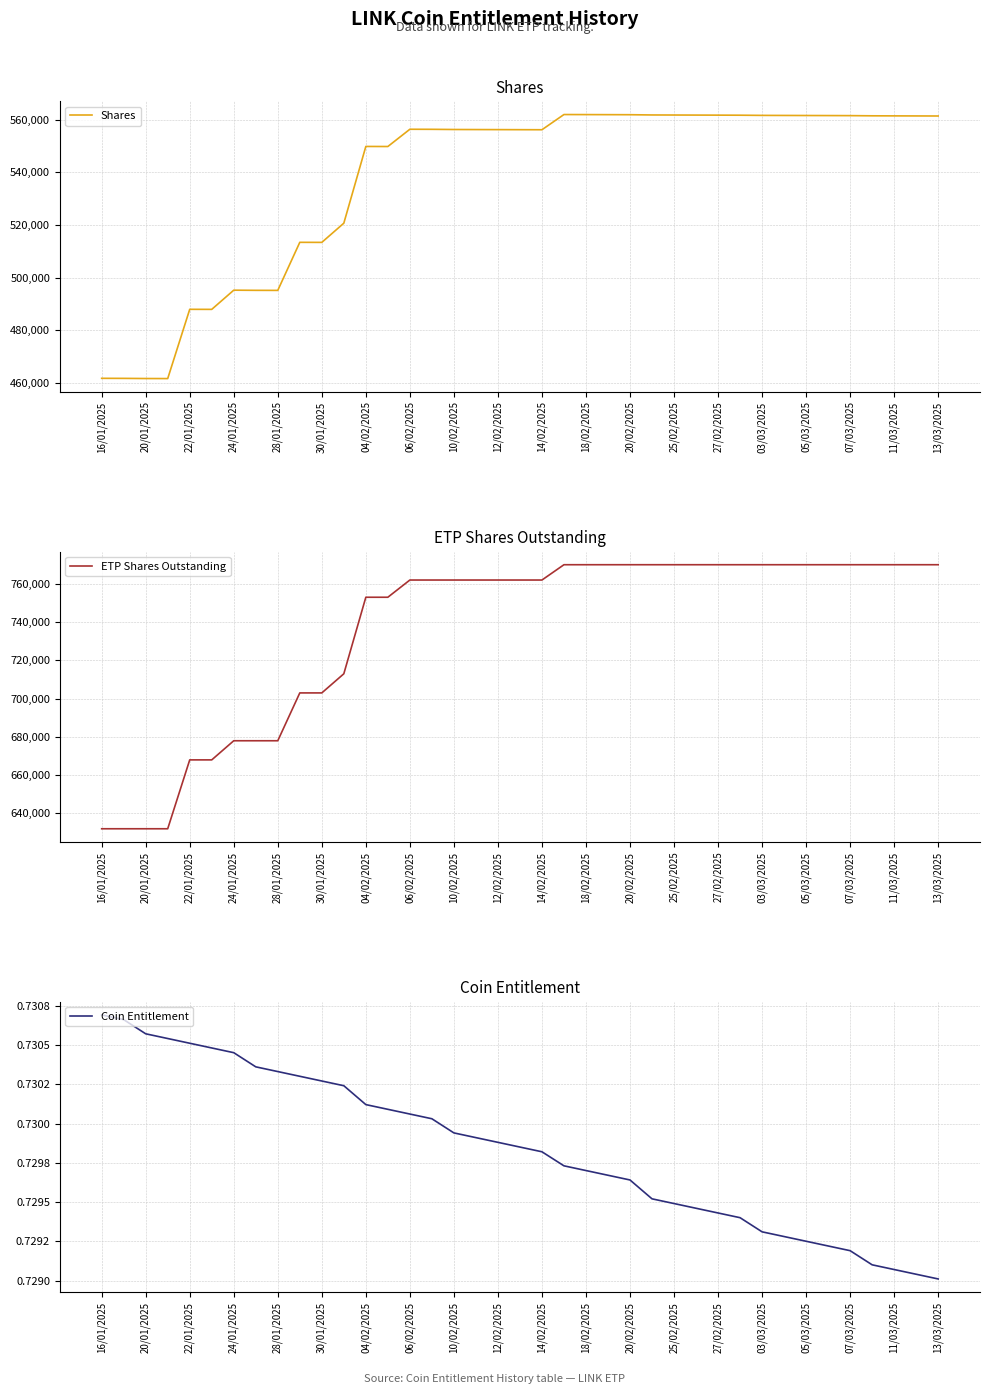

Which category has the highest value in the ETP Shares Outstanding series?

21